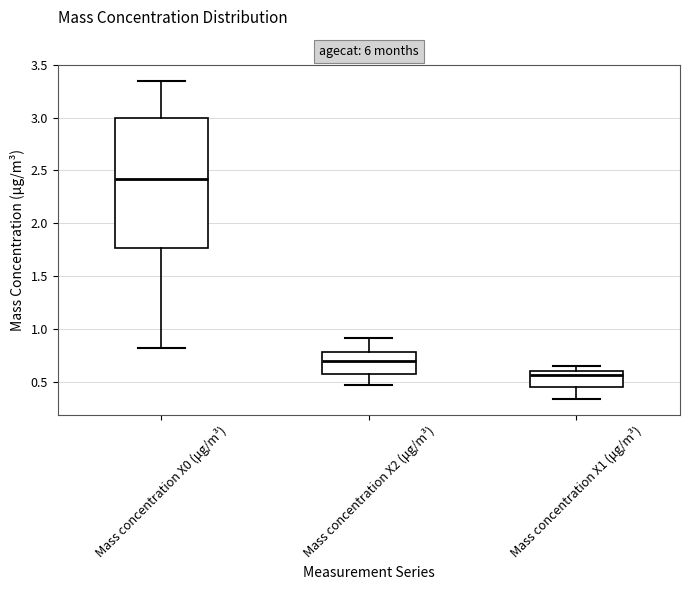

Reading left to right, transcribe this box plot: for each box, give where its median line is, the range the box spans, and where its two whiskers end, as read against the y-axis. The values are not printed on the chart, so give them approximately, as read against the axis.

Mass concentration X0 (μg/m³): median 2.40, box 1.75 to 3.00, whiskers 0.80 to 3.35
Mass concentration X2 (μg/m³): median 0.70, box 0.60 to 0.80, whiskers 0.45 to 0.90
Mass concentration X1 (μg/m³): median 0.55, box 0.45 to 0.60, whiskers 0.35 to 0.65